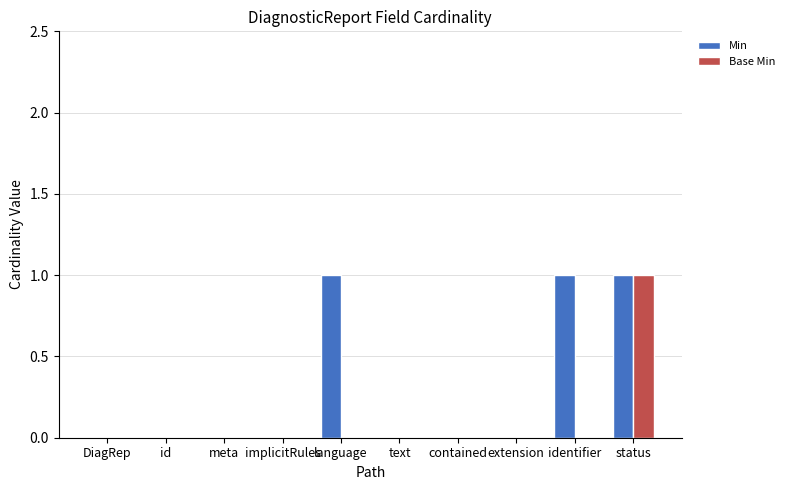

True or false: Base Min has a value of 0 at meta.

True